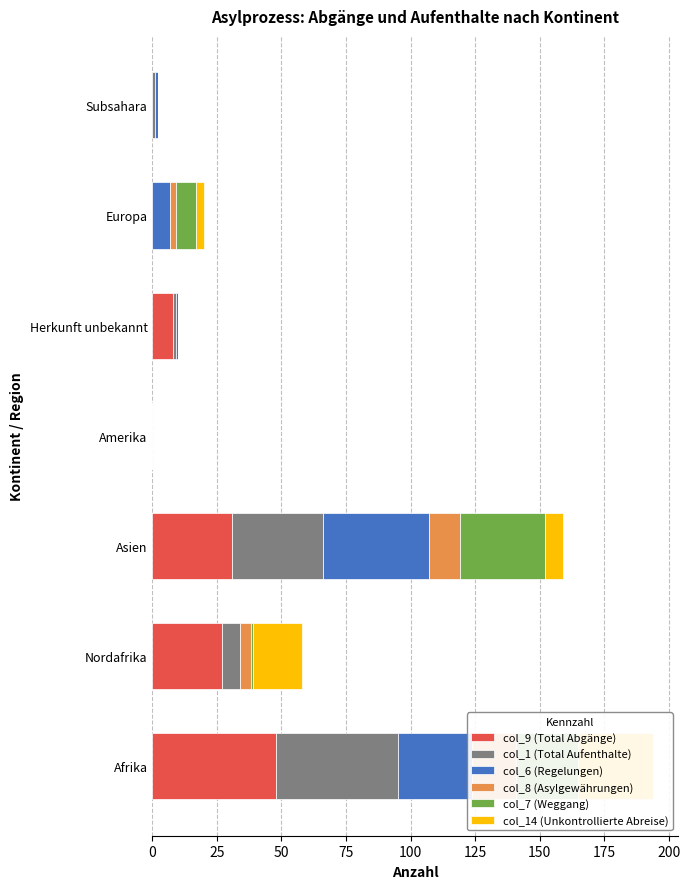

What is the sum of all col_9 (Total Abgänge) values?

114